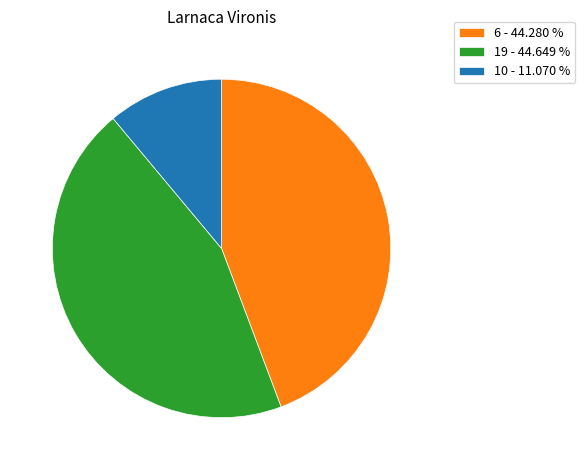

Does 19 - 44.649 % account for over 50% of the chart?

No